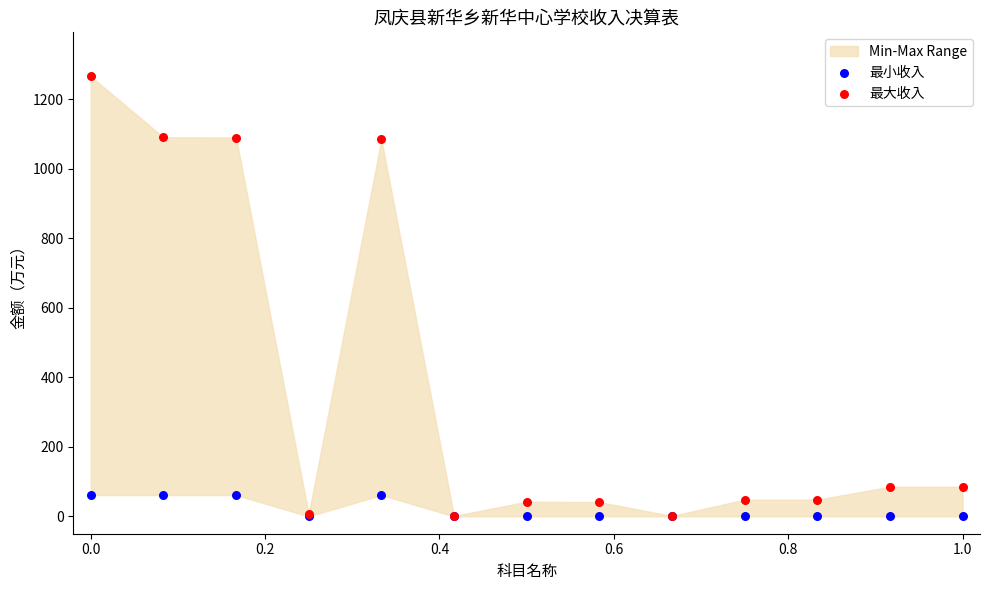

Which series has the widest spread of Y values?

最大收入